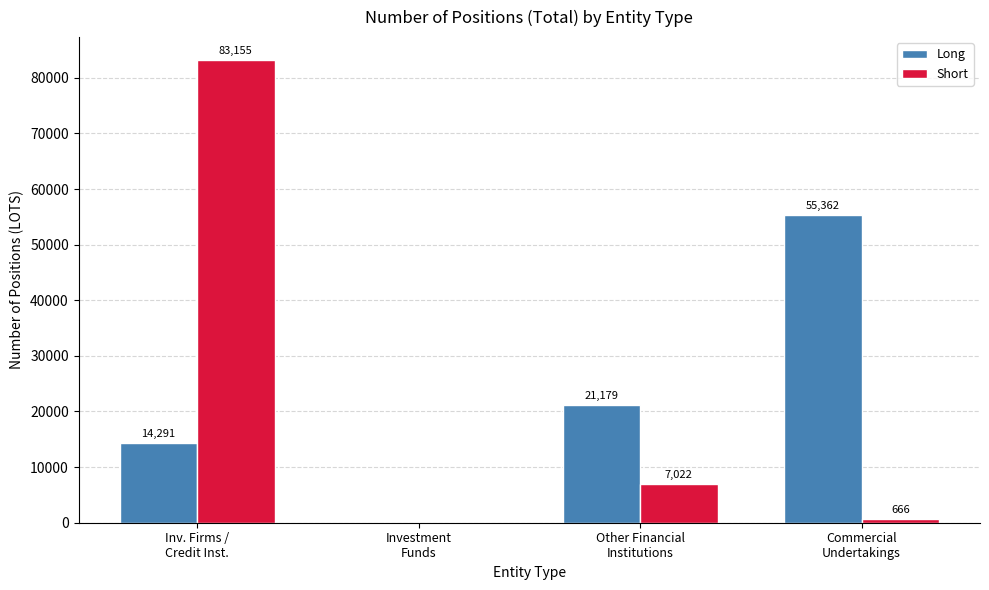

Is it true that Short equals 7022 at Other Financial
Institutions?

True